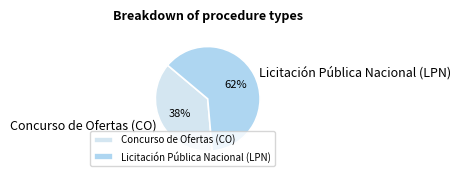

To the nearest percent, what is the average slice percentage?

50%